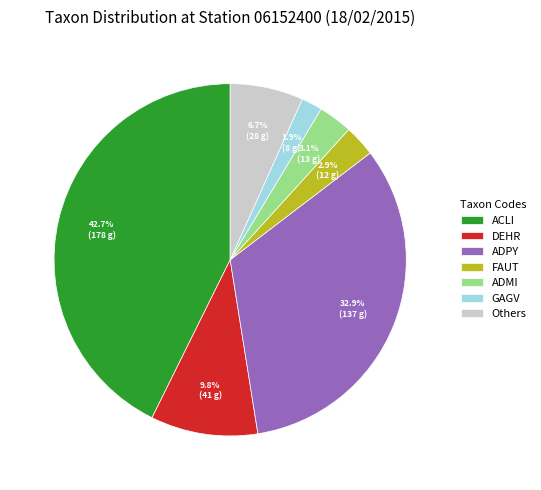

How much of the chart is everything except ADPY?

67.1%